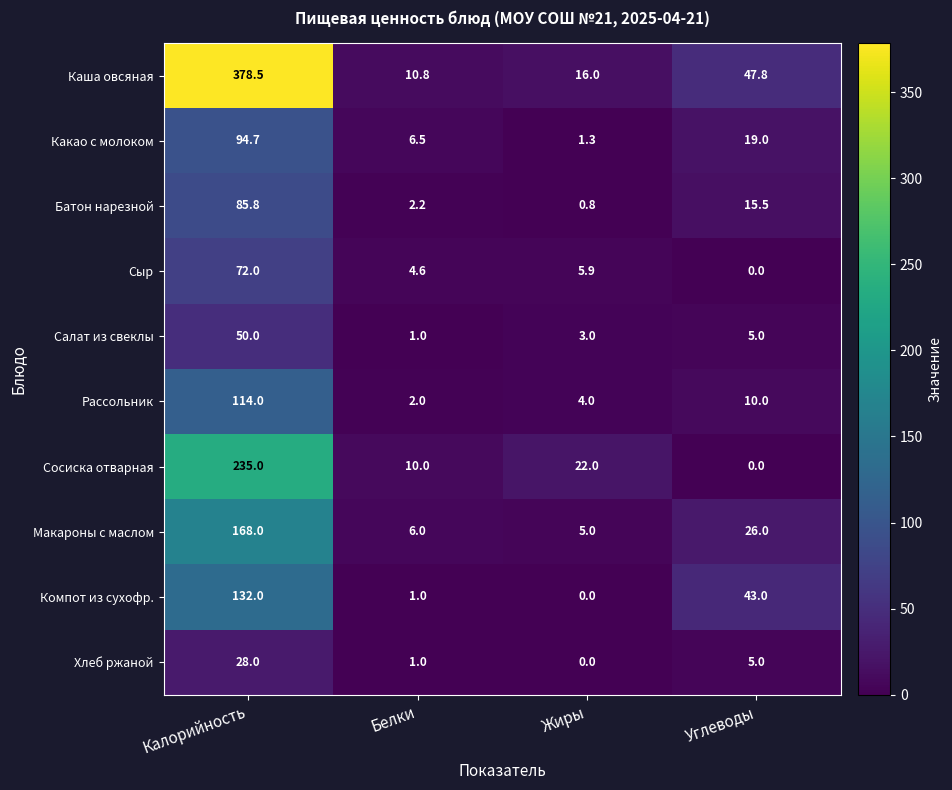

Which series has the widest spread of values?

Каша овсяная